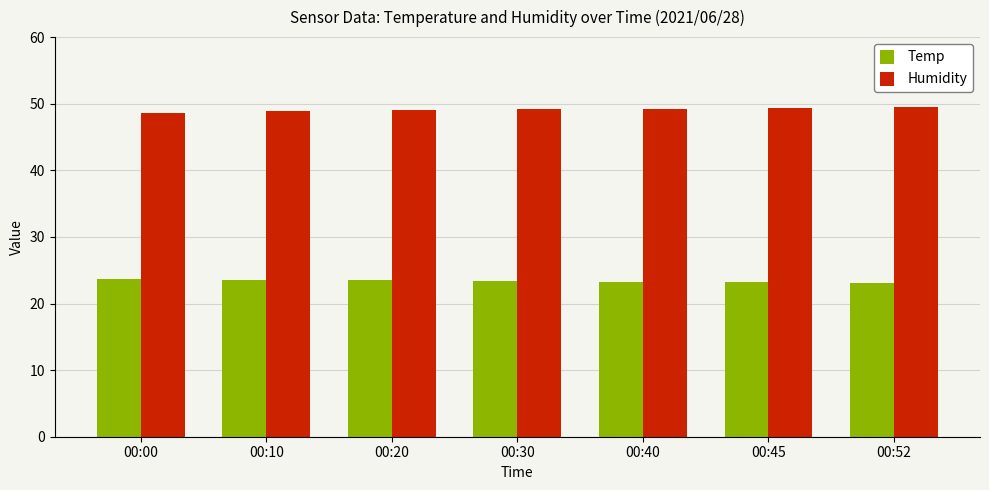

What is the difference between the second highest and second lowest values in the Temp series?

0.4